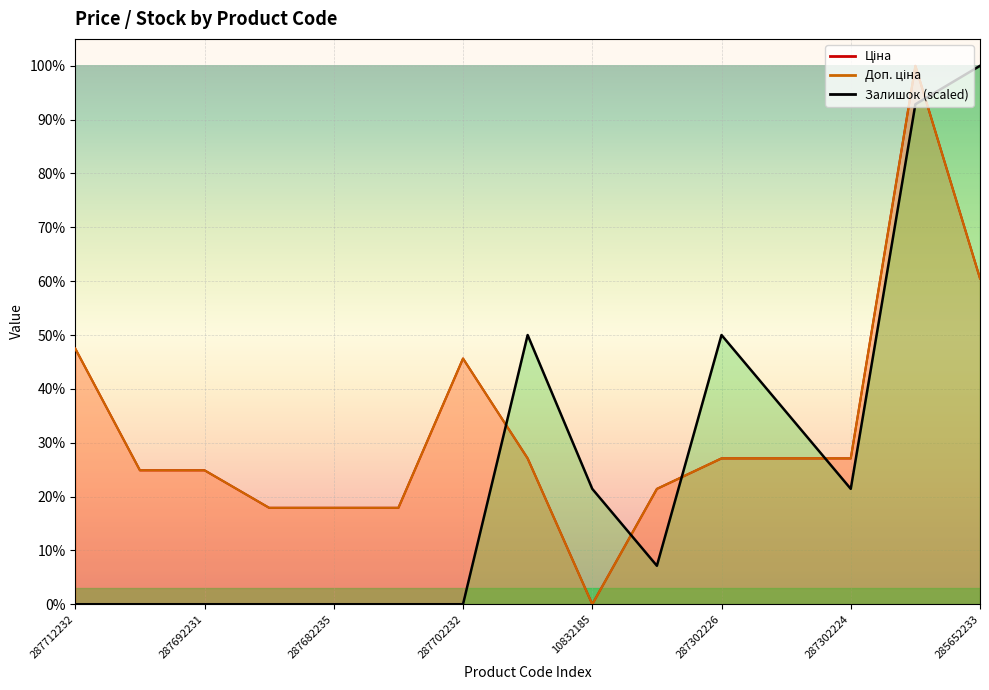

How many data points in Залишок are above 7?

8